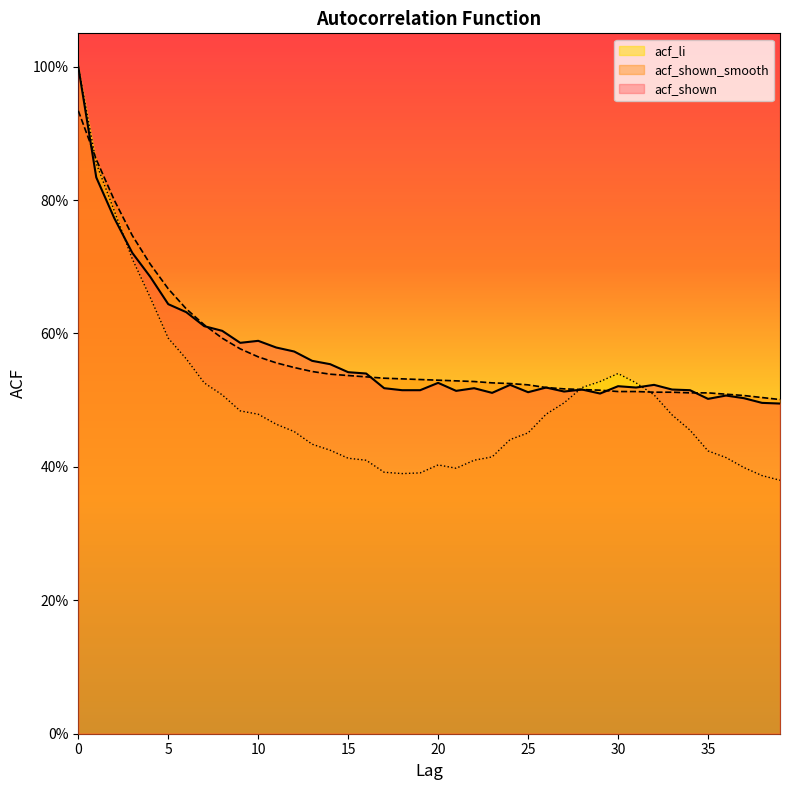

Reading left to right, list all the values displayed in this chart.

acf_shown: 0=1.0	1=0.8	2=0.8	3=0.7	4=0.7	5=0.6	6=0.6	7=0.6	8=0.6	9=0.6	10=0.6	11=0.6	12=0.6	13=0.6	14=0.6	15=0.5	16=0.5	17=0.5	18=0.5	19=0.5	20=0.5	21=0.5	22=0.5	23=0.5	24=0.5	25=0.5	26=0.5	27=0.5	28=0.5	29=0.5	30=0.5	31=0.5	32=0.5	33=0.5	34=0.5	35=0.5	36=0.5	37=0.5	38=0.5	39=0.5
acf_shown_smooth: 0=0.9	1=0.9	2=0.8	3=0.7	4=0.7	5=0.7	6=0.6	7=0.6	8=0.6	9=0.6	10=0.6	11=0.6	12=0.5	13=0.5	14=0.5	15=0.5	16=0.5	17=0.5	18=0.5	19=0.5	20=0.5	21=0.5	22=0.5	23=0.5	24=0.5	25=0.5	26=0.5	27=0.5	28=0.5	29=0.5	30=0.5	31=0.5	32=0.5	33=0.5	34=0.5	35=0.5	36=0.5	37=0.5	38=0.5	39=0.5
acf_li: 0=1.0	1=0.9	2=0.8	3=0.7	4=0.7	5=0.6	6=0.6	7=0.5	8=0.5	9=0.5	10=0.5	11=0.5	12=0.5	13=0.4	14=0.4	15=0.4	16=0.4	17=0.4	18=0.4	19=0.4	20=0.4	21=0.4	22=0.4	23=0.4	24=0.4	25=0.5	26=0.5	27=0.5	28=0.5	29=0.5	30=0.5	31=0.5	32=0.5	33=0.5	34=0.5	35=0.4	36=0.4	37=0.4	38=0.4	39=0.4